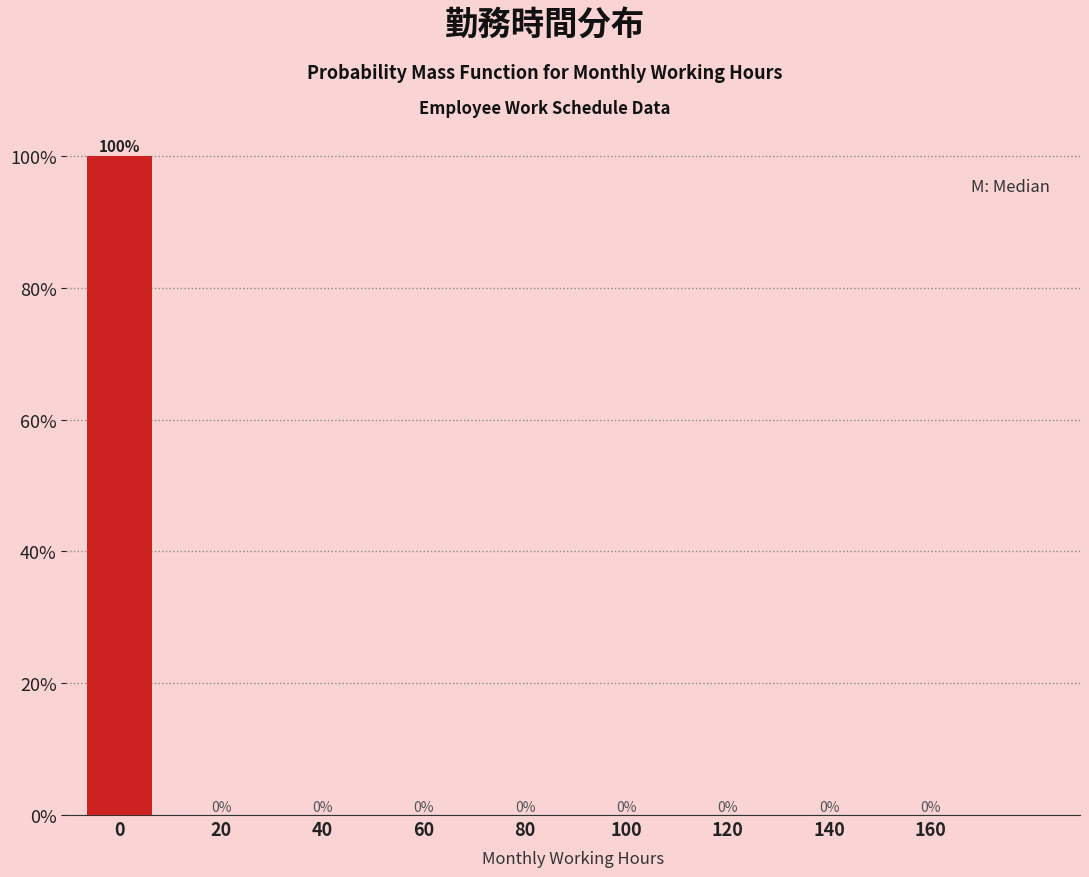

Reading left to right, transcribe all the data shown in this chart.

0=100	20=0	40=0	60=0	80=0	100=0	120=0	140=0	160=0